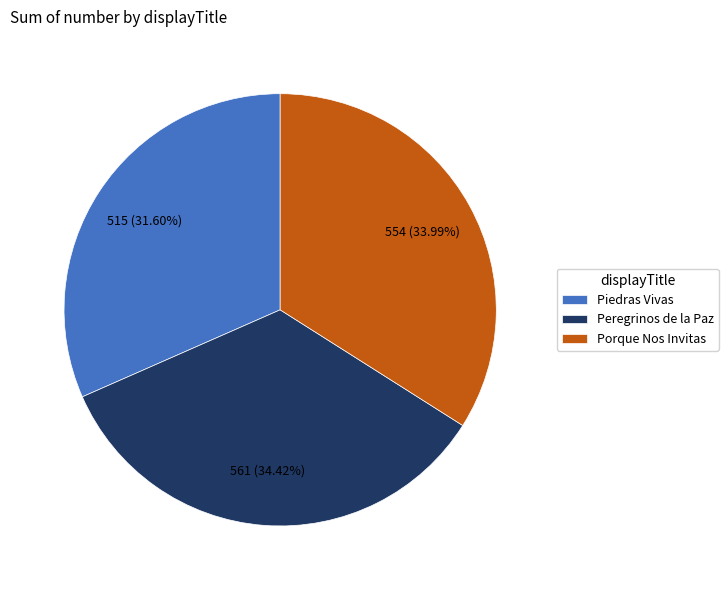

Does any single category account for the majority?

No